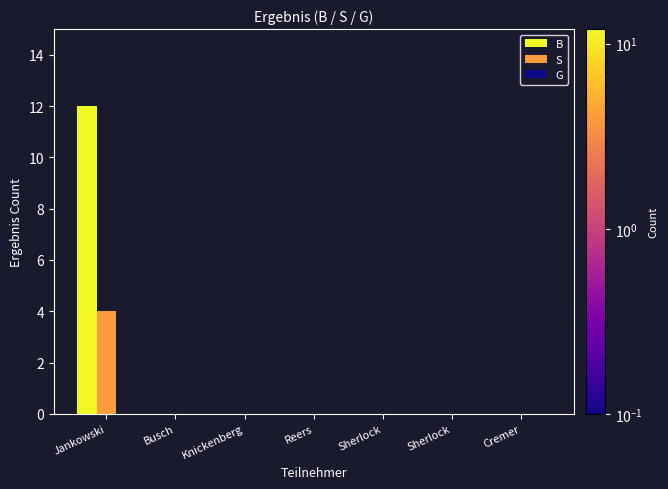

What is the minimum value for S?

4